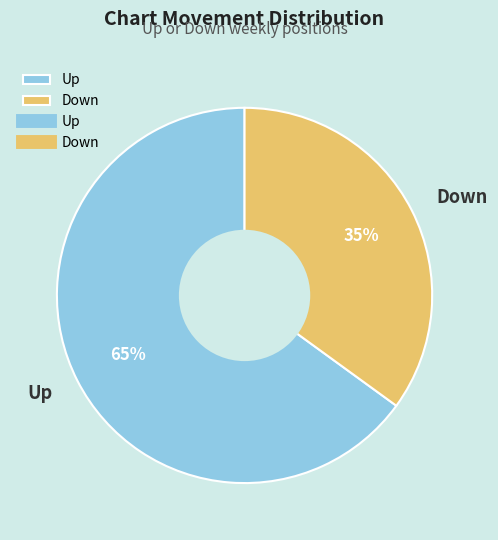

What is the smallest slice in the pie chart?

Down